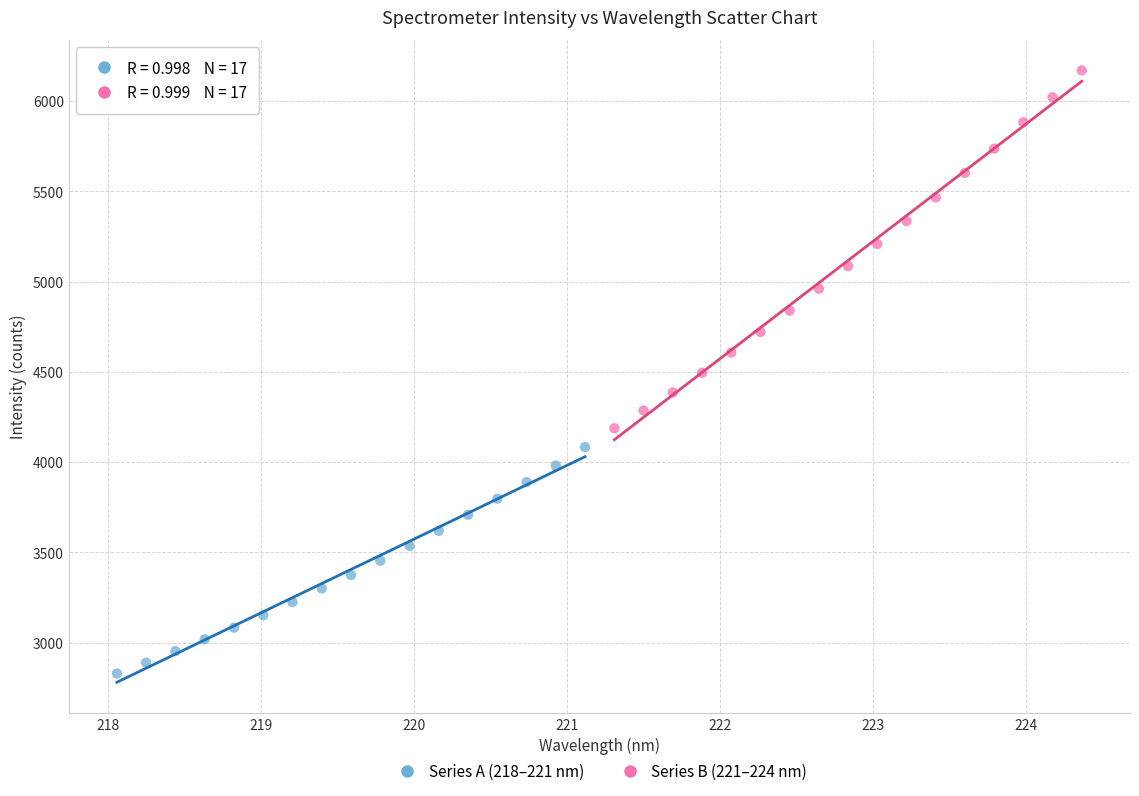

Which series has the widest spread of Y values?

Series B (221–224 nm)